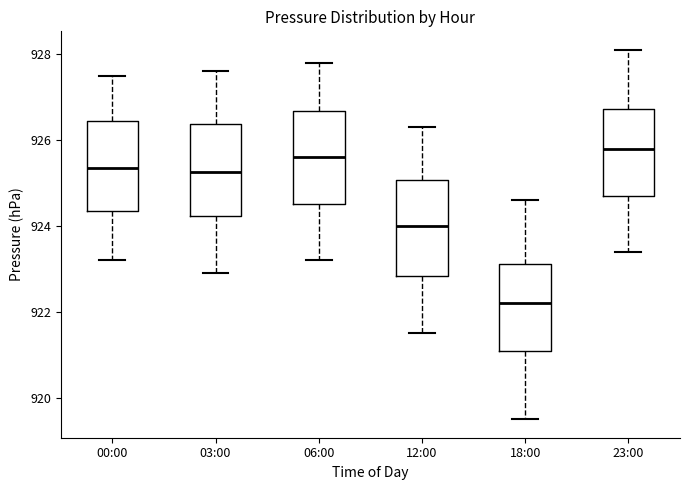

Where is the lower edge of the box for 18:00 on the y-axis? The values are not printed on the chart, so give them approximately, as read against the axis.

921.2